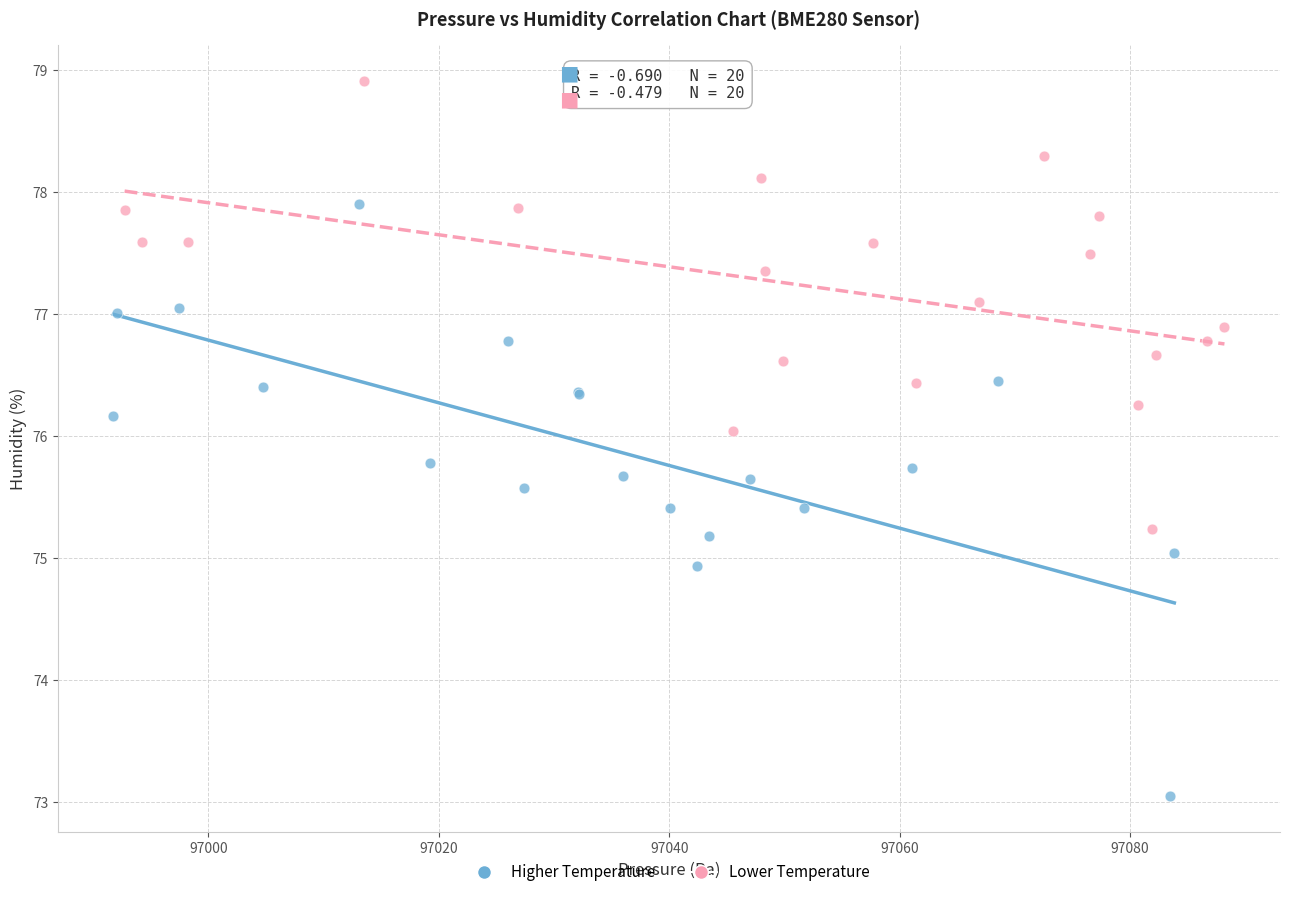

Which series reaches the minimum Y coordinate?

Higher Temperature